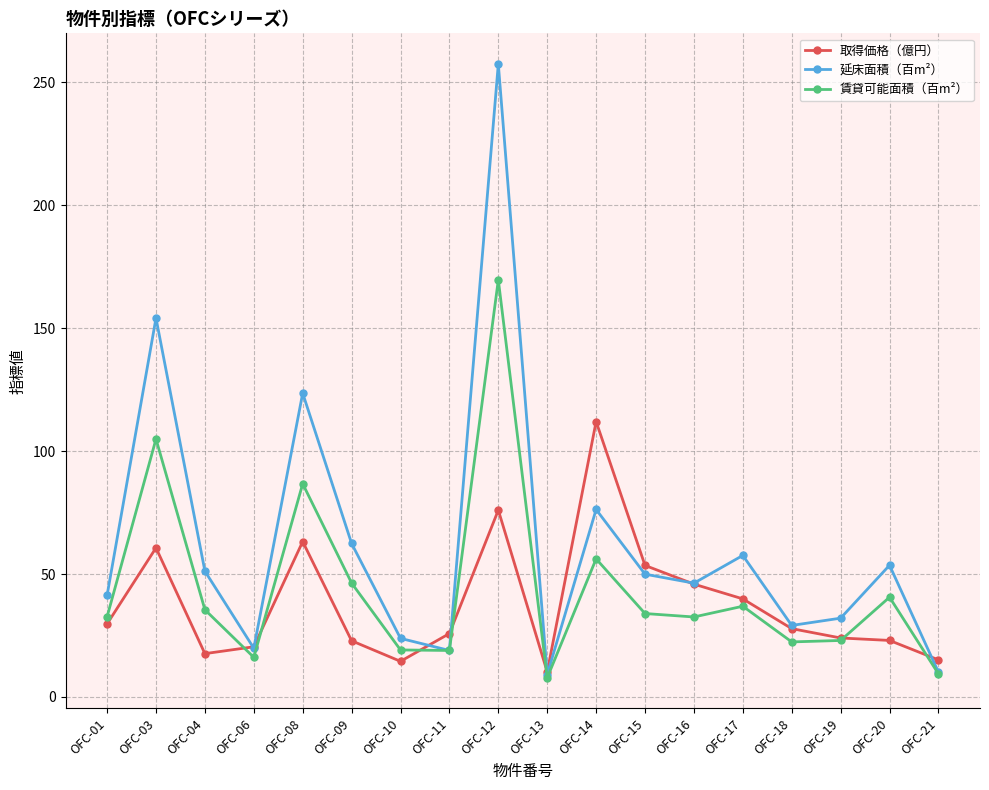

Which series has the largest total across all categories?

延床面積（百m²）